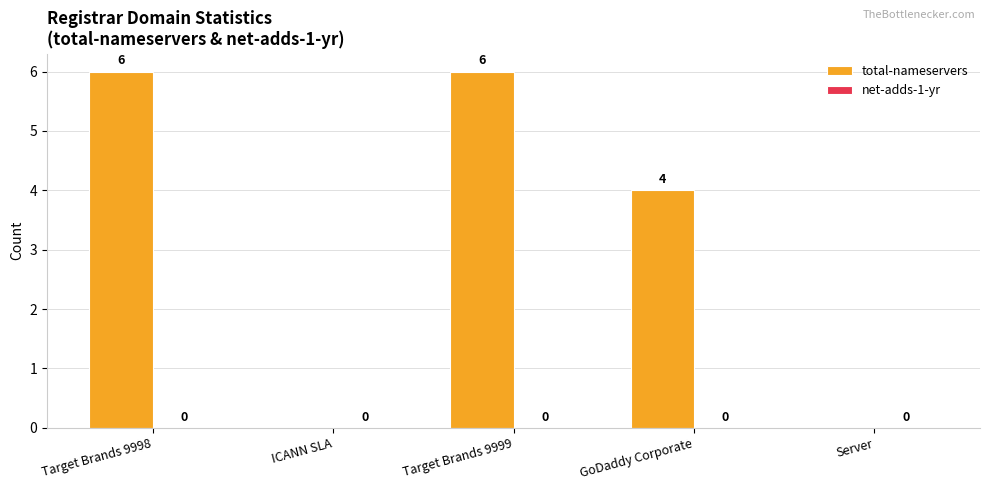

Are the bars grouped side by side (vs. stacked)?

No